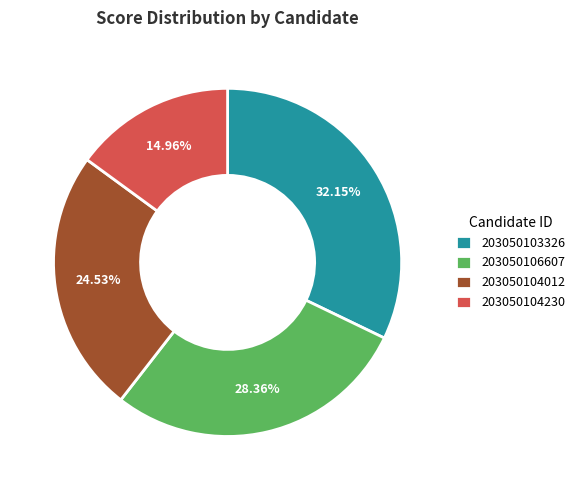

What portion of the pie excludes 203050104012?

75.5%